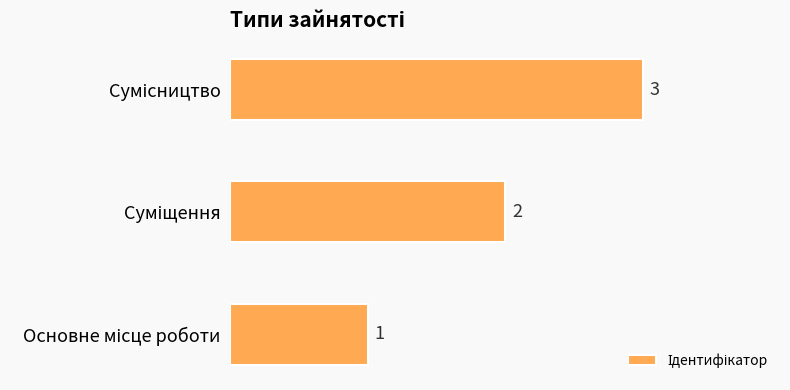

What is the greatest value displayed?

3